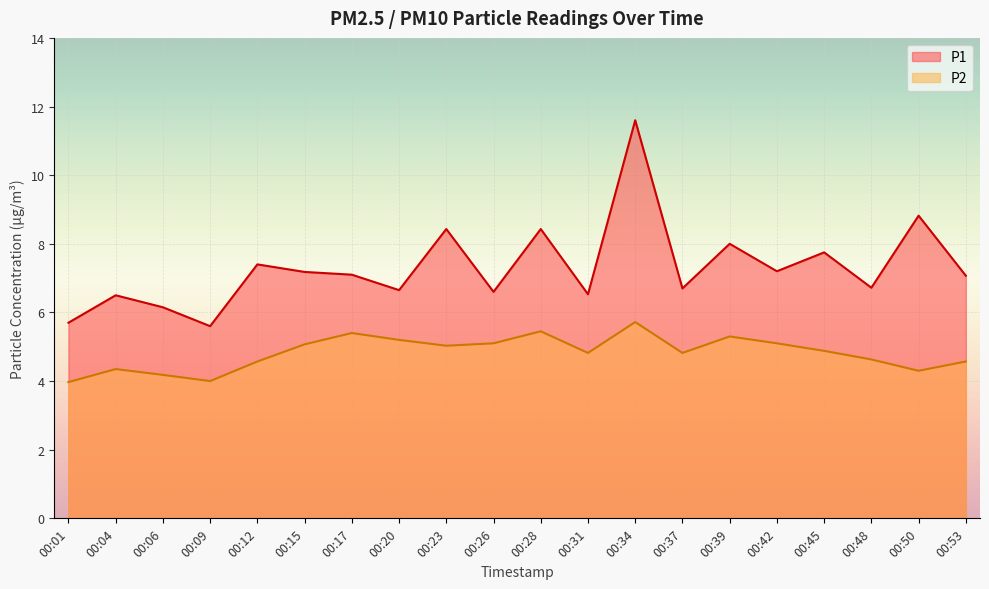

At which category does P2 reach its first local valley?

00:09